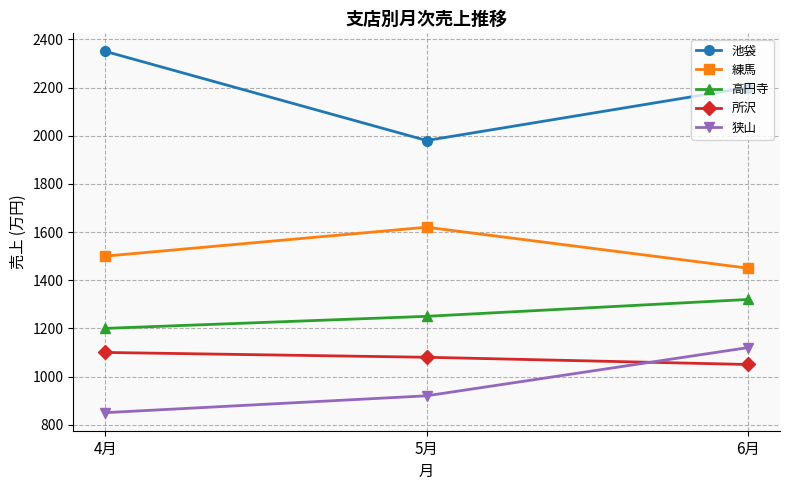

What is the difference between the maximum and second lowest values in the 狭山 series?

200